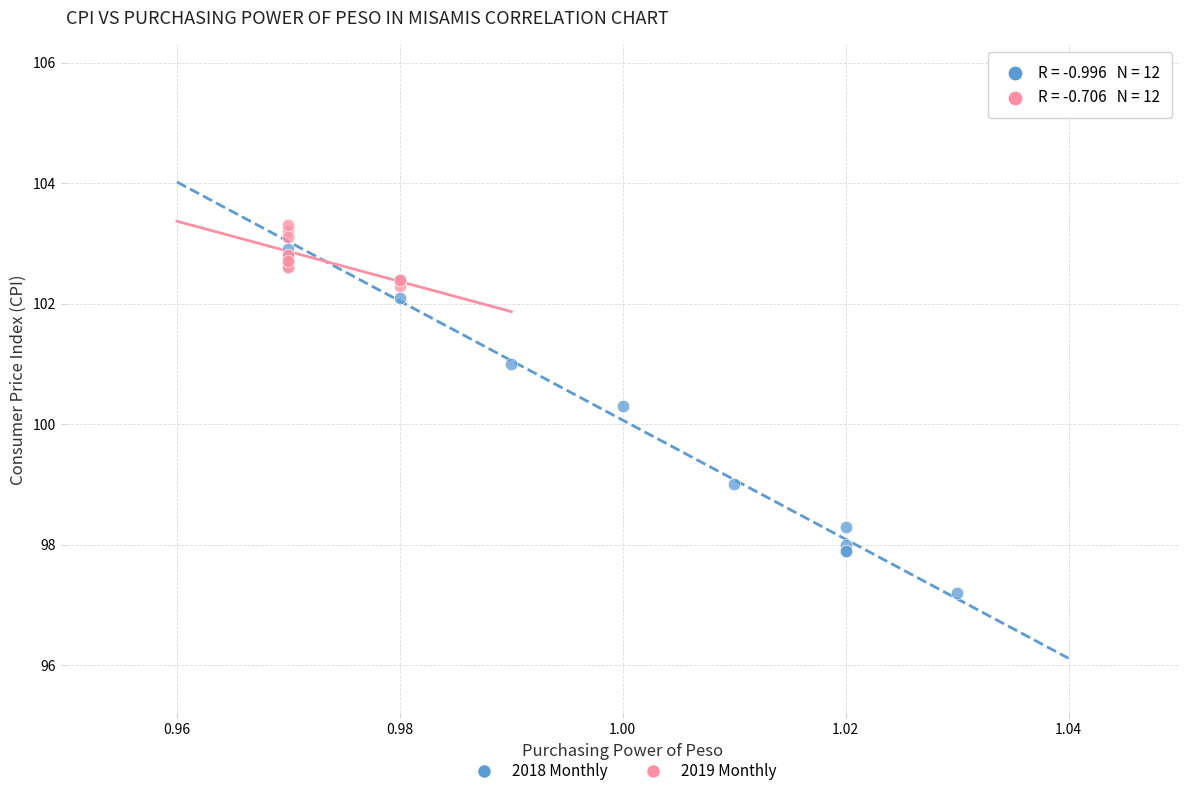

Which series reaches the minimum Y coordinate?

2018 Monthly